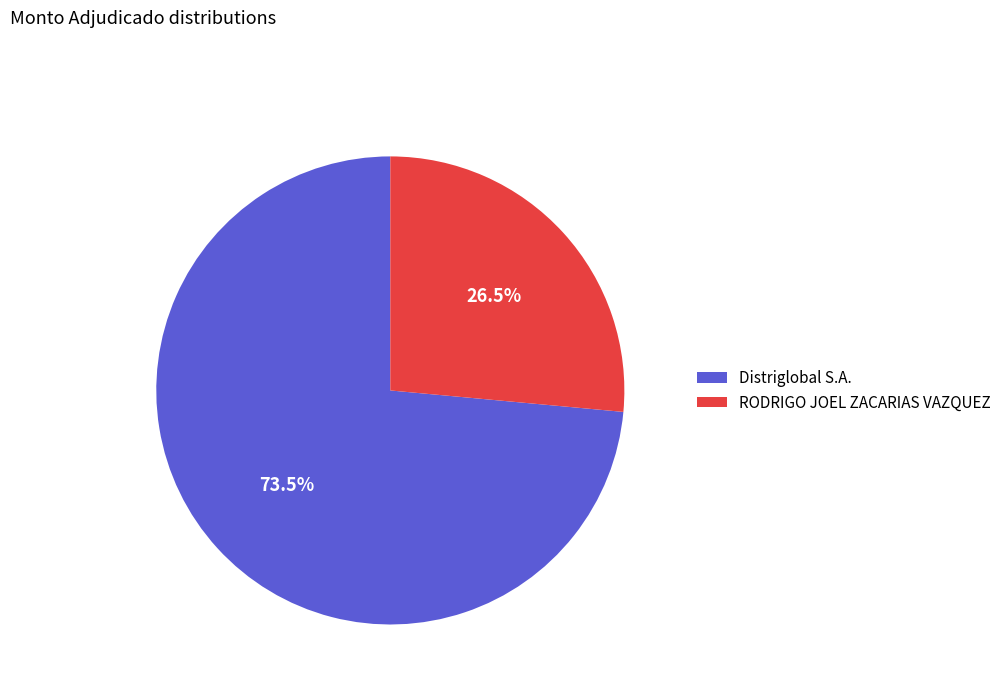

Is it true that Distriglobal S.A. is 66% of the pie?

False